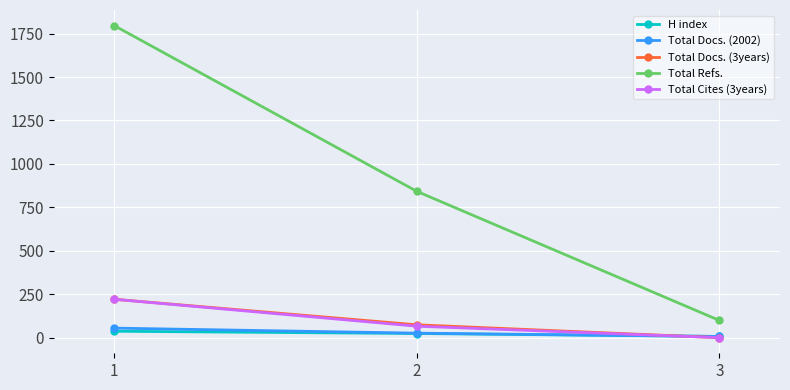

Which series has the largest range (max minus min)?

Total Refs.